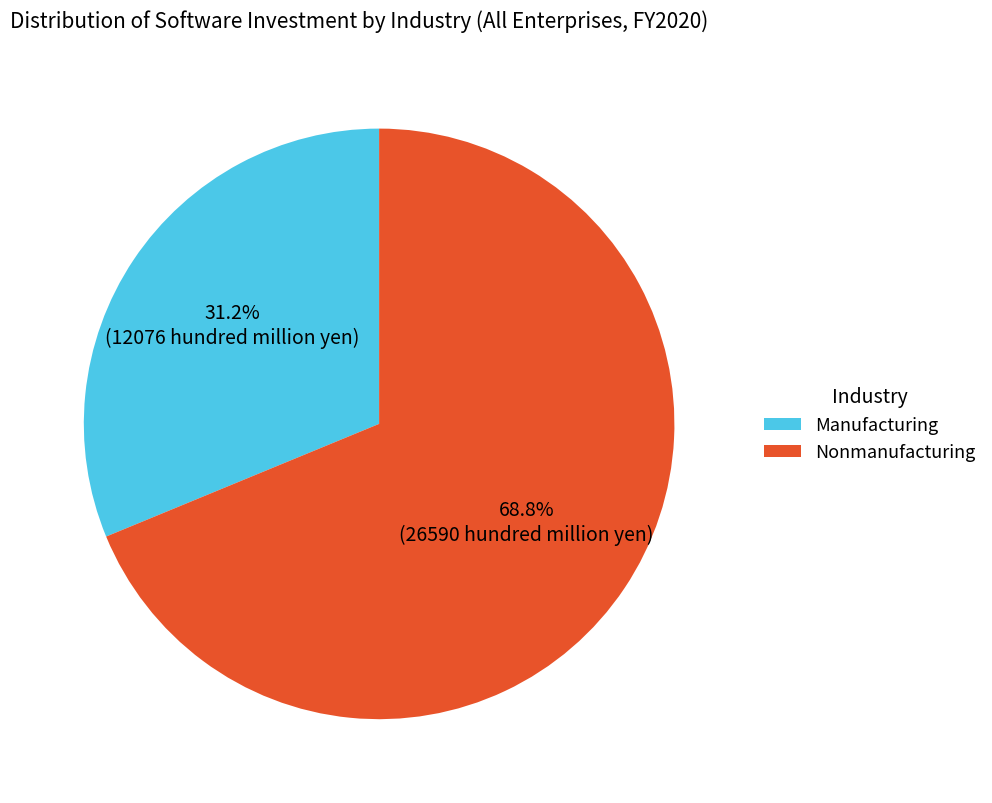

Is there a majority slice in this chart?

Yes